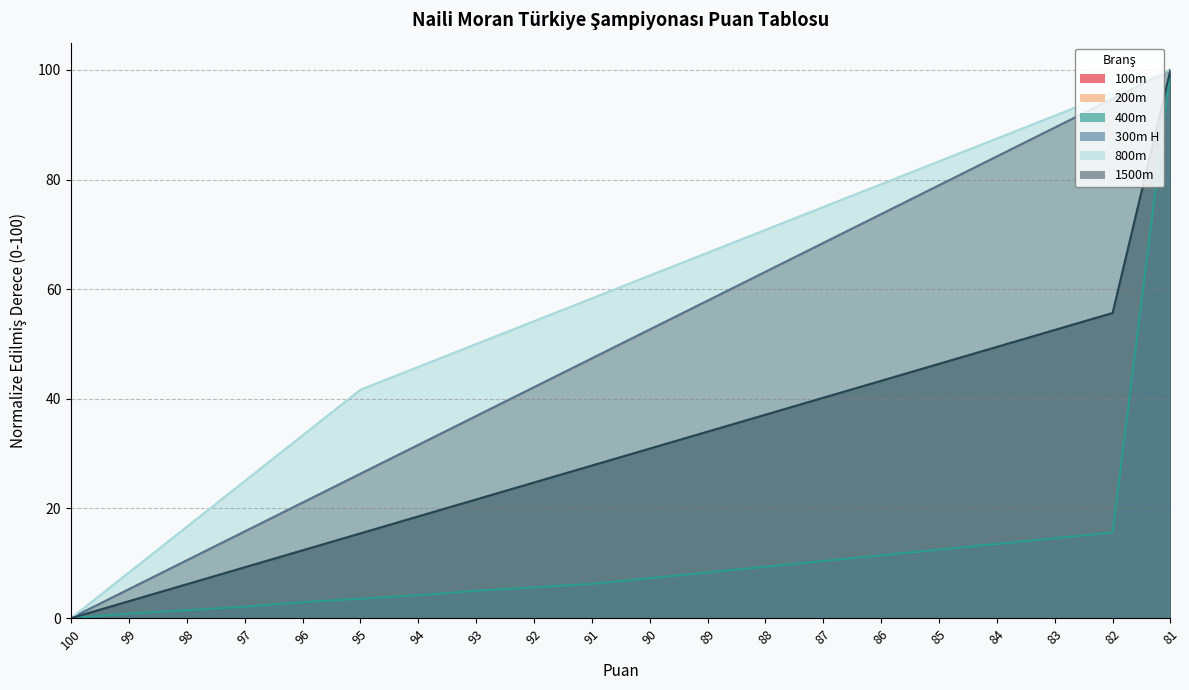

What is the value of the 100m point at the 13th from the left?

63.2